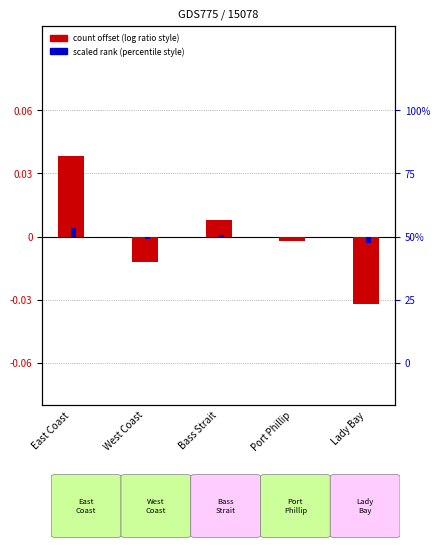

Between Bass Strait and West Coast, which is larger?

Bass Strait